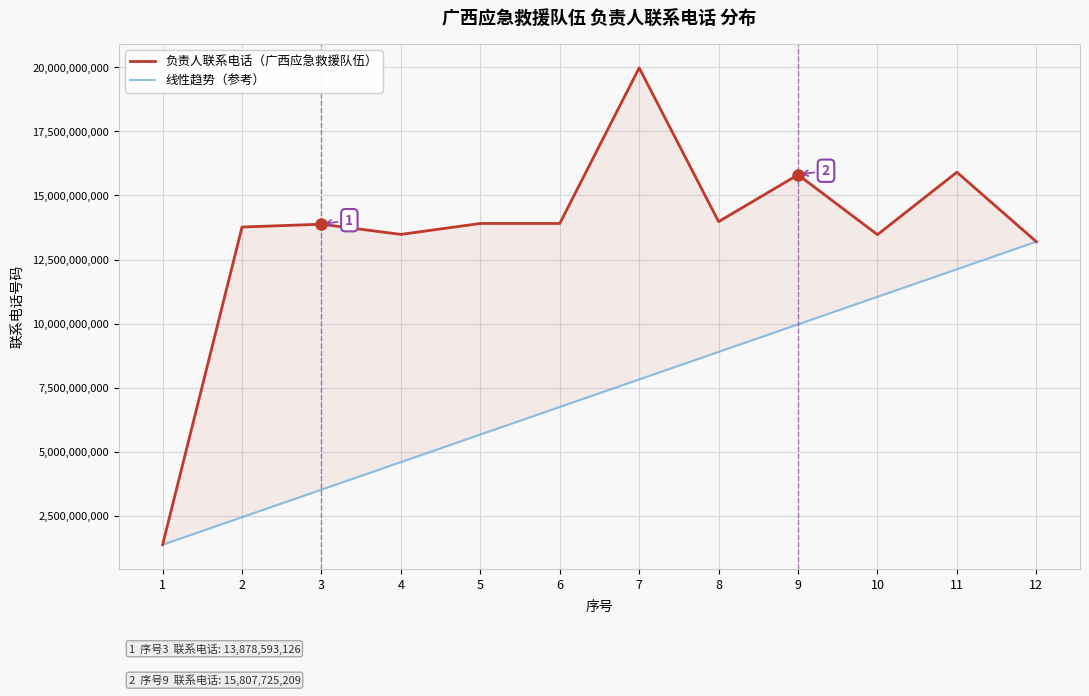

Rank the series at 9 from highest to lowest value.

负责人联系电话（广西应急救援队伍）, 线性趋势（参考）